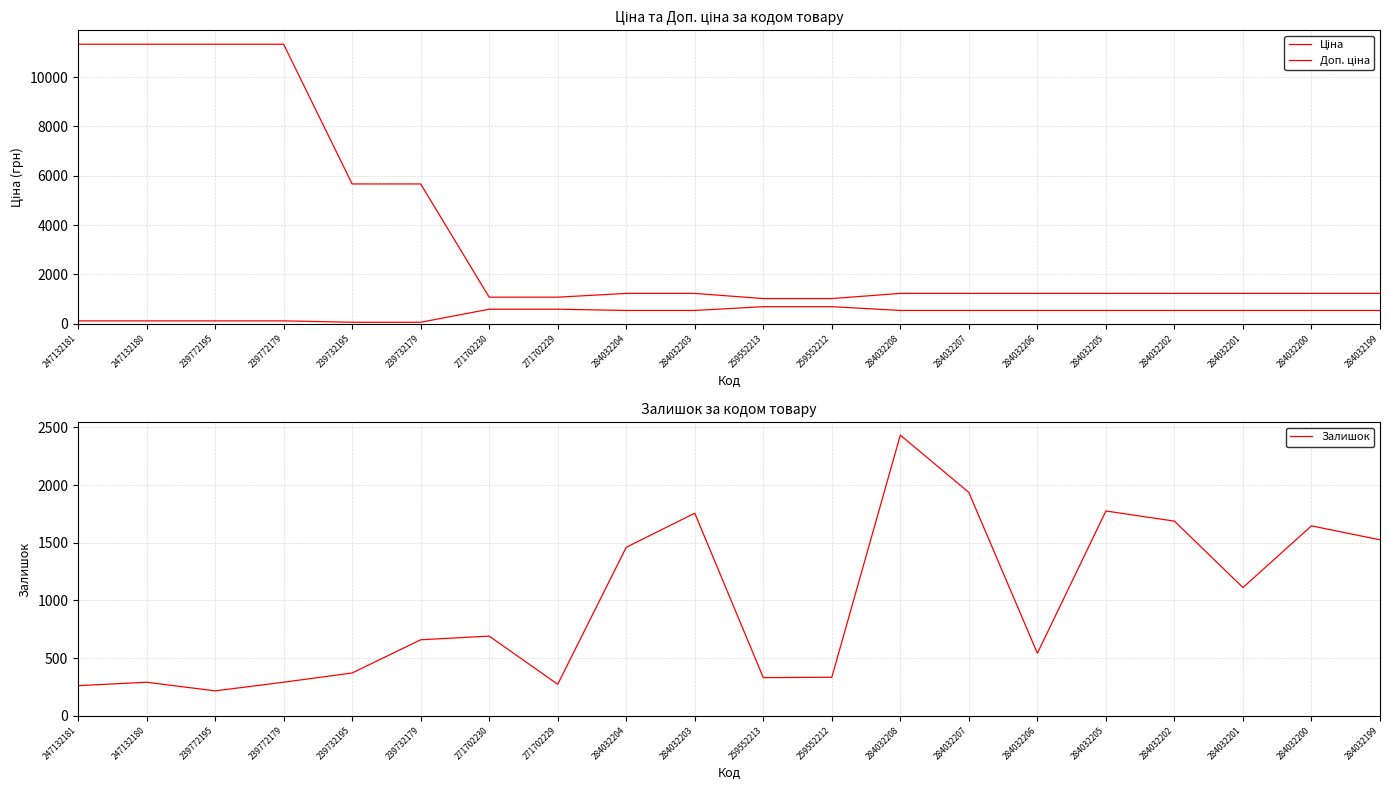

Where is Доп. ціна nearest to the value 6175?

239732195